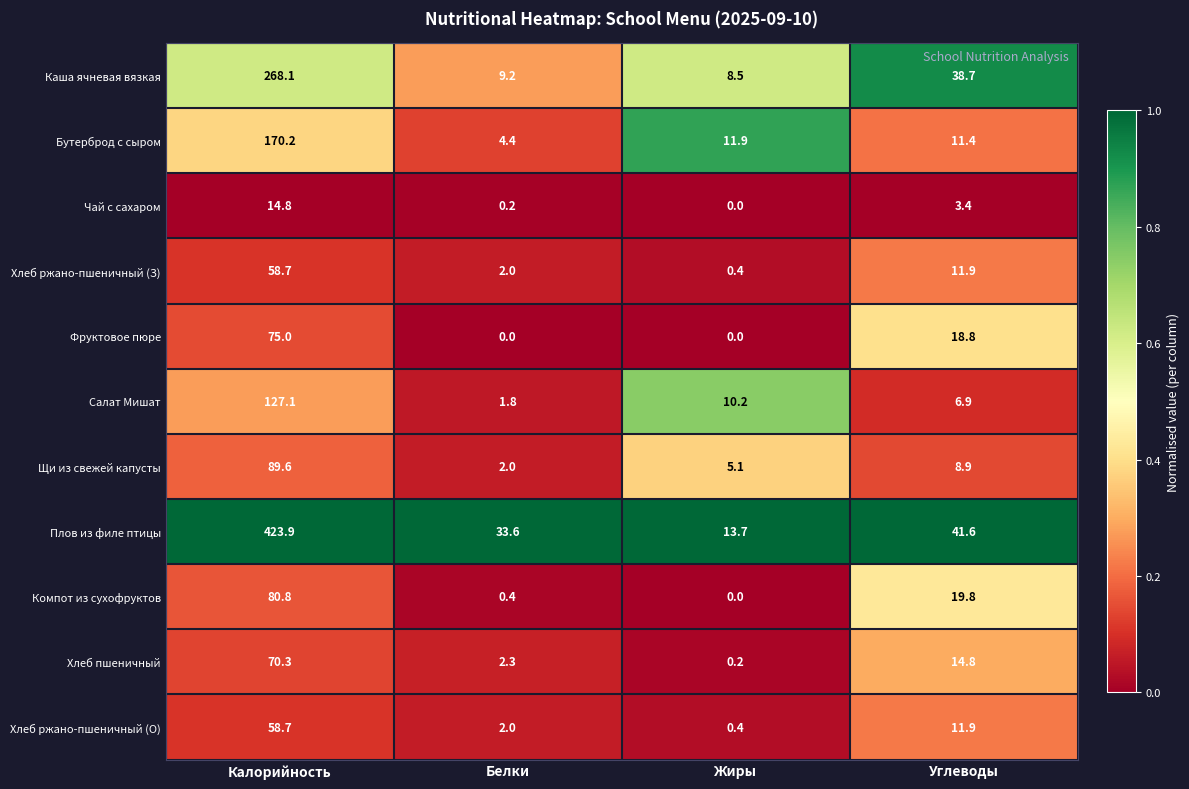

What is the total value across all series at Калорийность?

1437.2